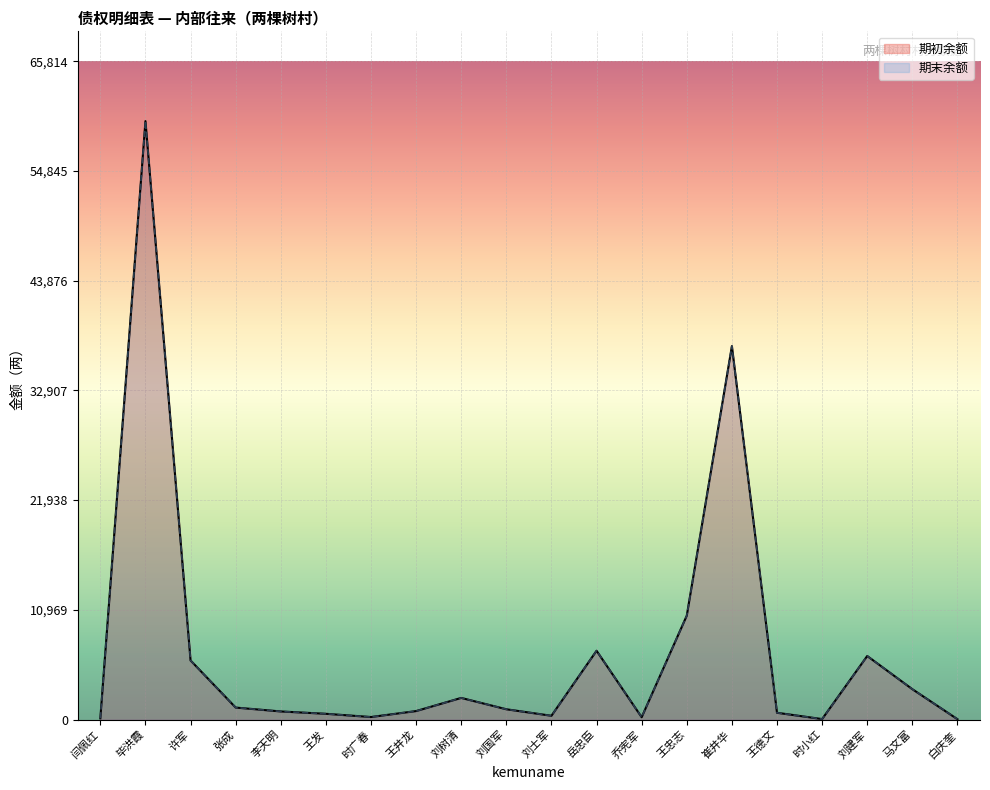

Is it true that 期初余额 equals 77.8 at 时小红?

False